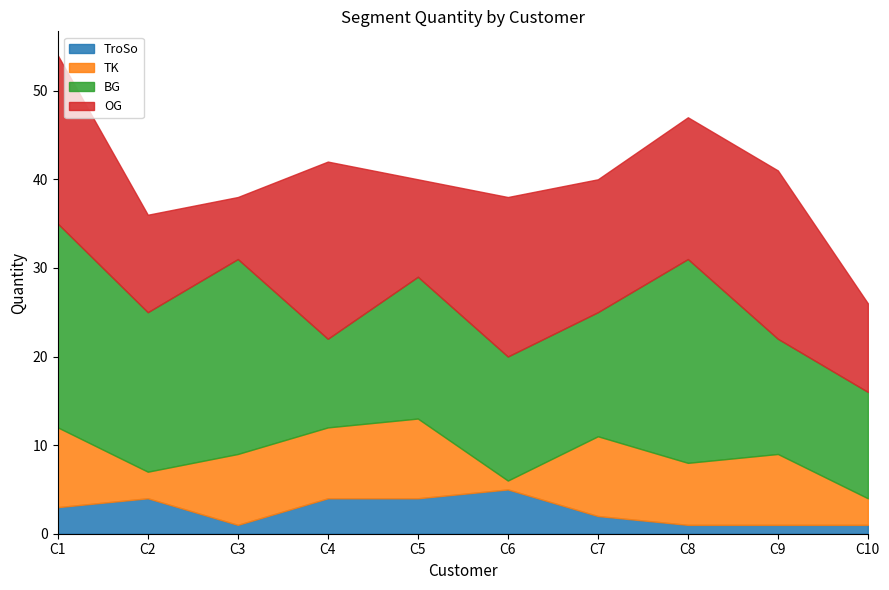

Which series has the largest range (max minus min)?

BG